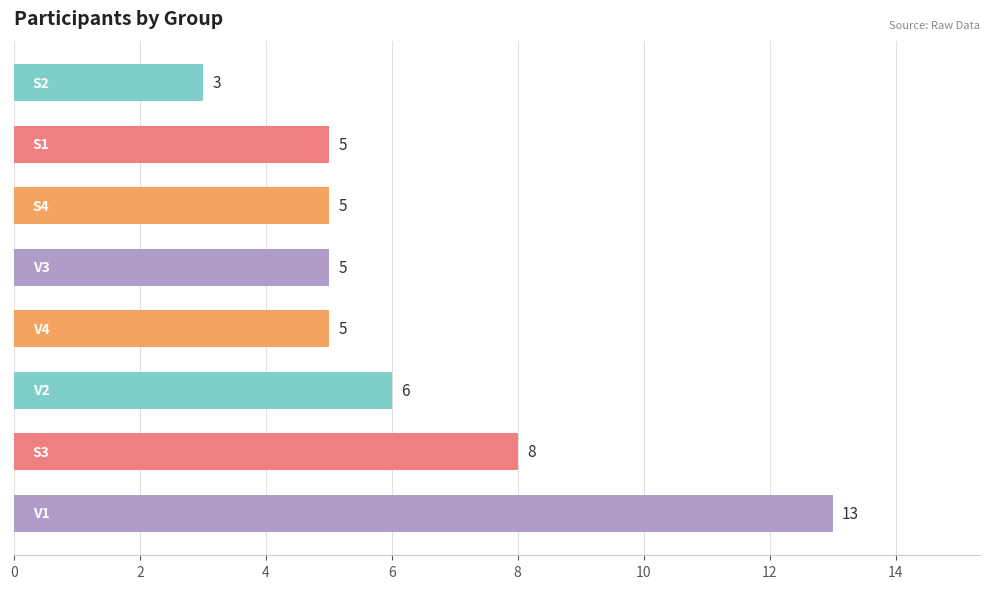

What is the difference between the maximum and minimum values?

10